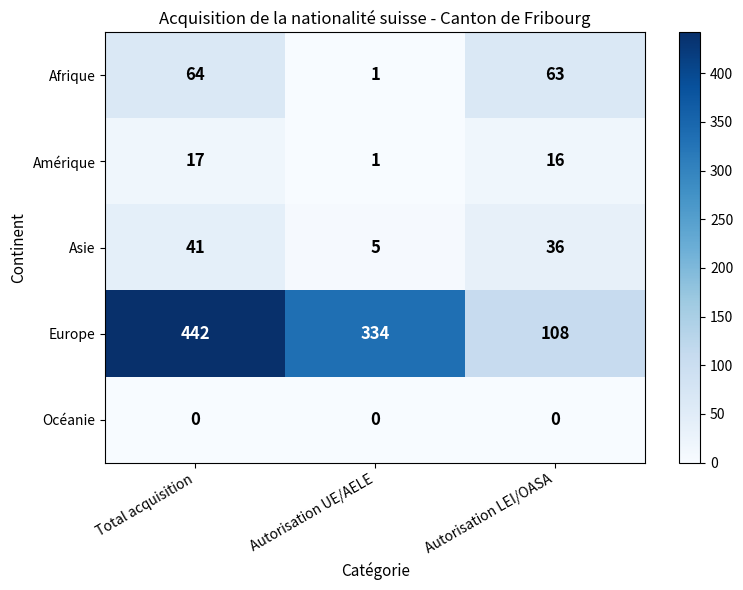

Reading left to right, what are all the values shown in this chart?

Afrique: 64	1	63
Amérique: 17	1	16
Asie: 41	5	36
Europe: 442	334	108
Océanie: 0	0	0